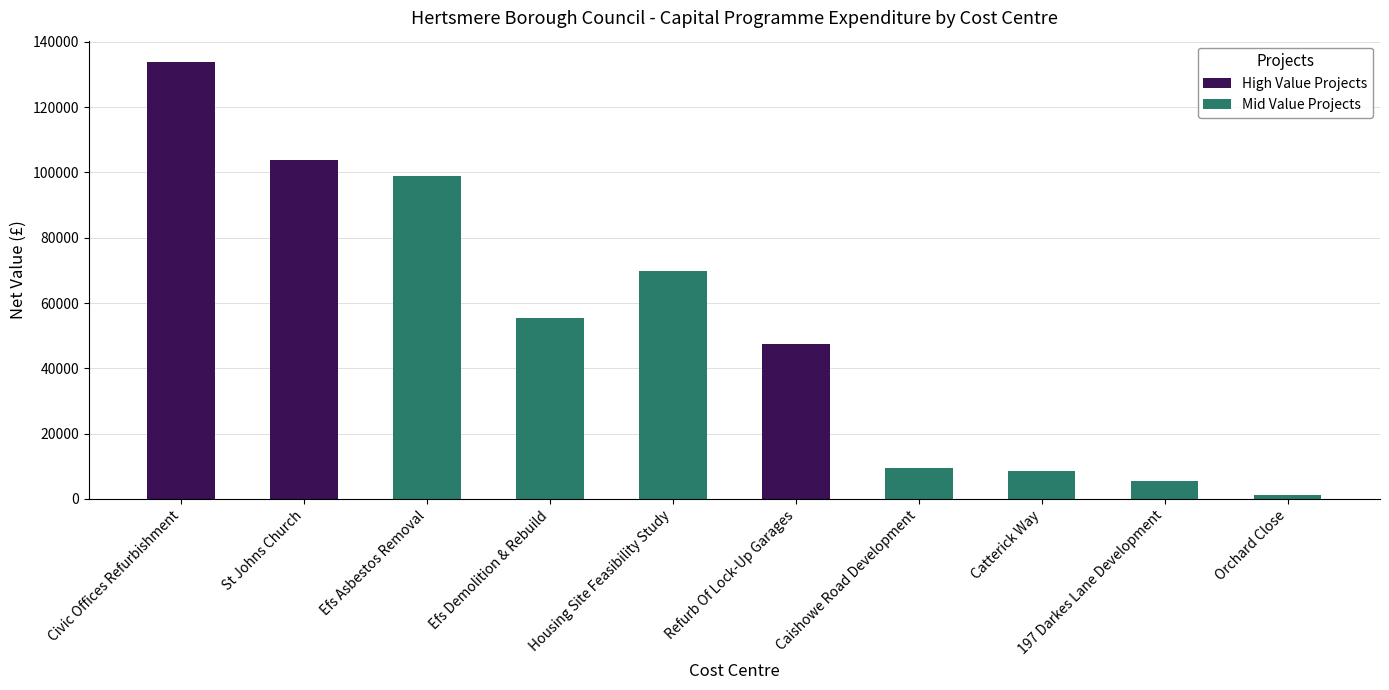

True or false: High Value Projects has a value of 64672.1 at St Johns Church.

False